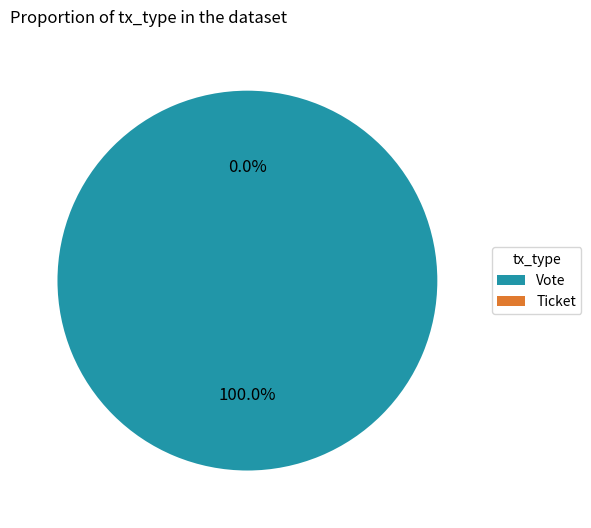

How many slices are in this pie chart?

2